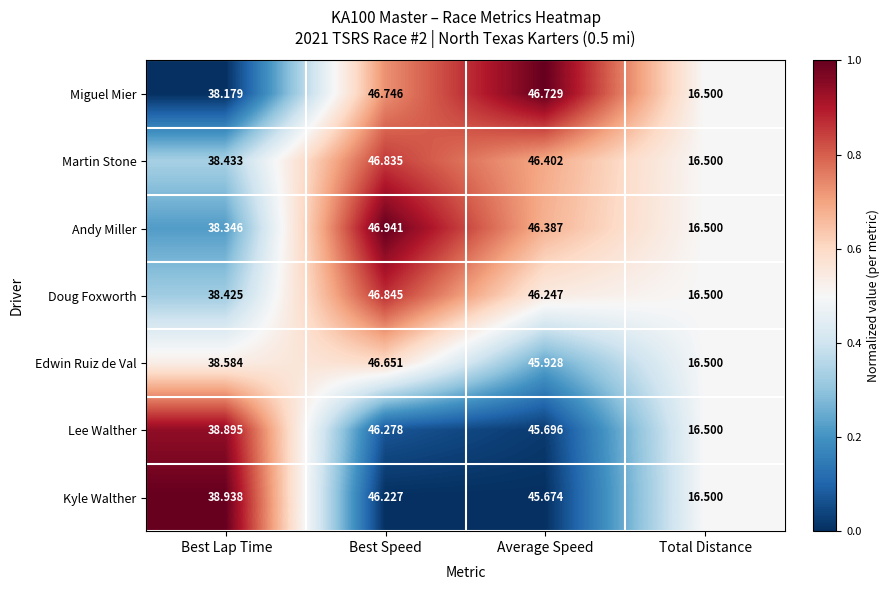

At which category is the sum across all series the highest?

Best Speed